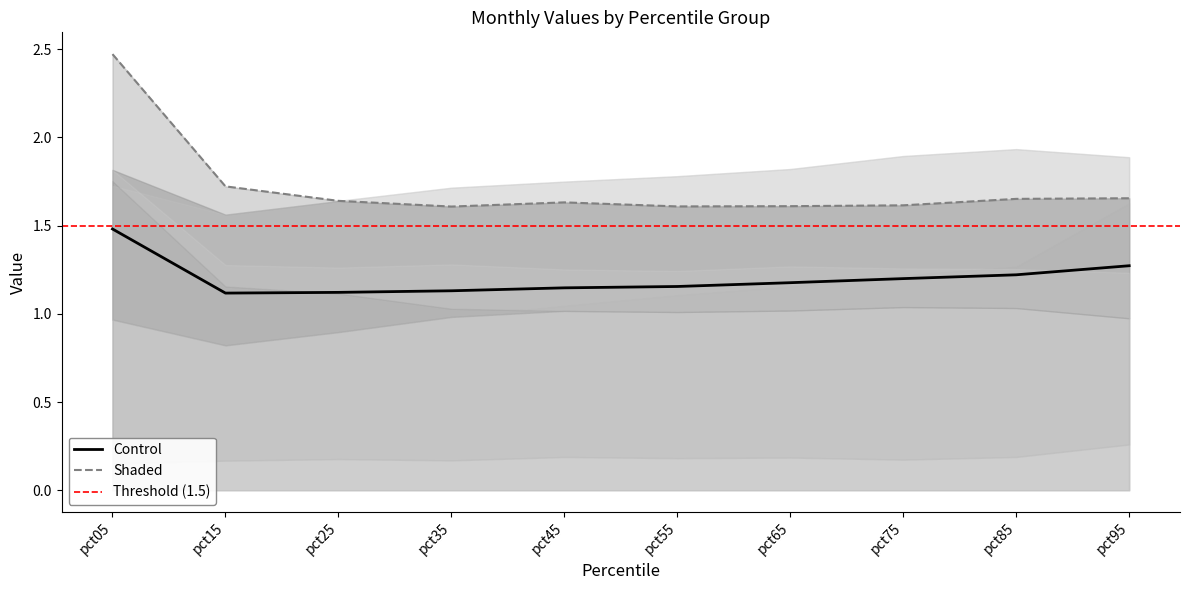

At how many categories does at least one series exceed 1?

10